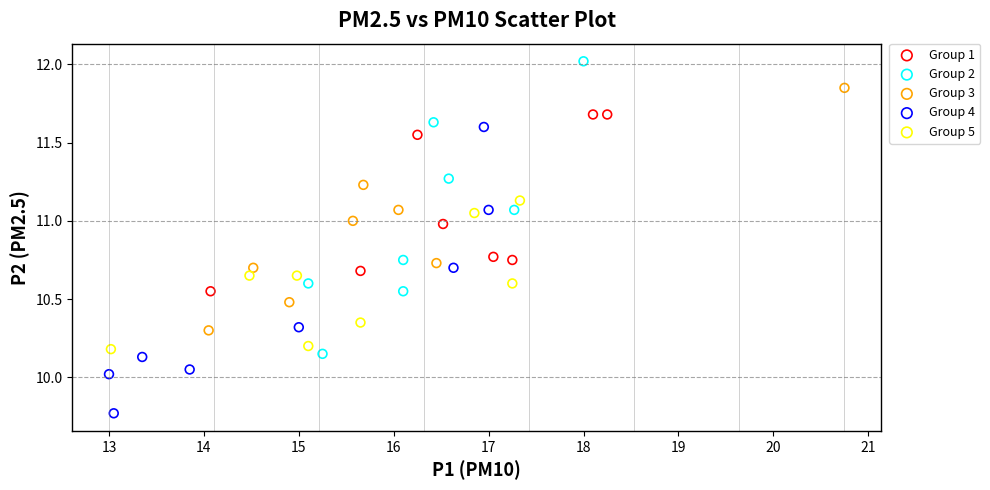

Which series contains the lowest Y value?

Group 4